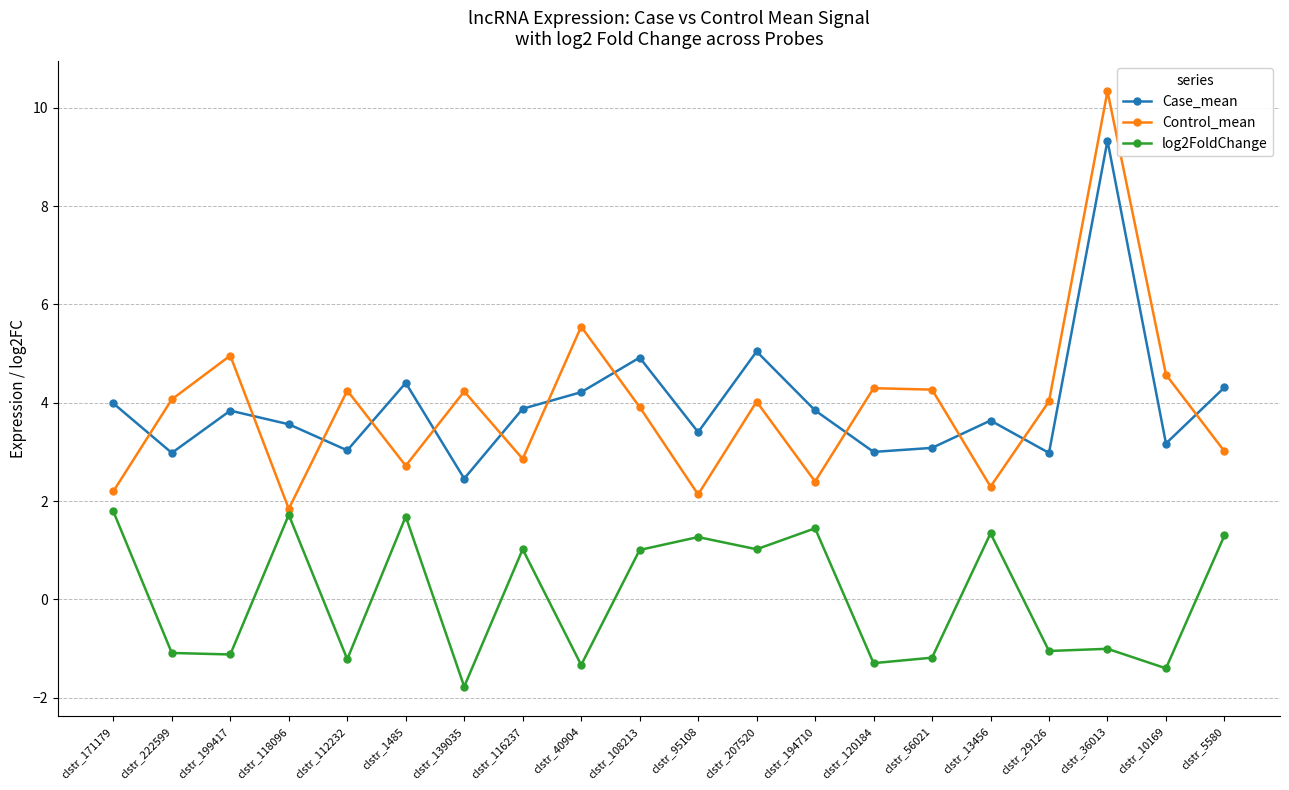

What is the sum of the log2FoldChange values at clstr_56021 and clstr_1485?

0.5